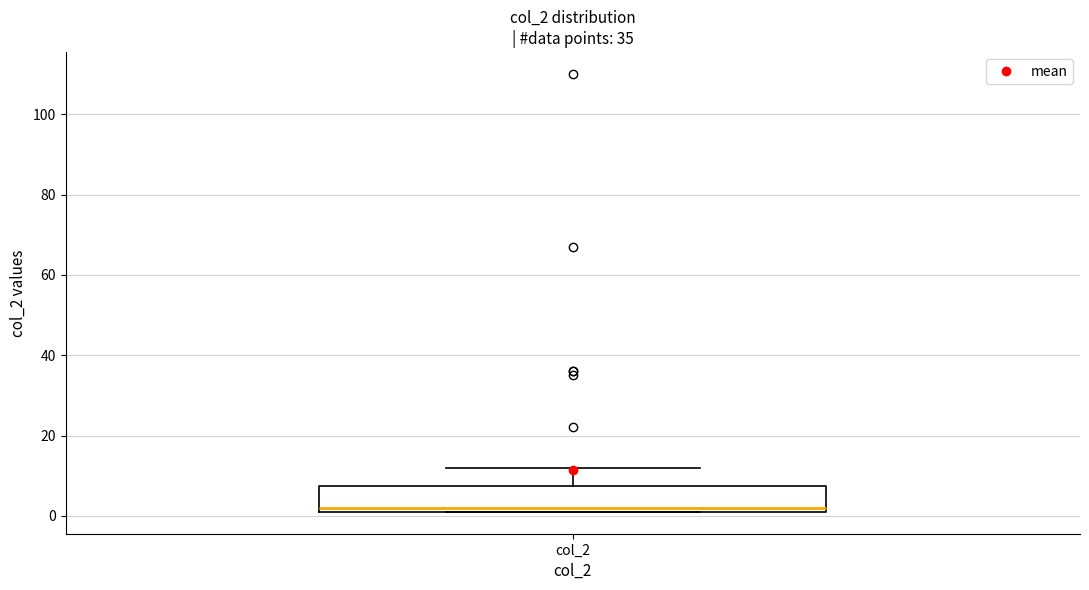

Read this box plot against the y-axis: the position of the median line, the range covered by the box, and the ends of both whiskers. The values are not printed on the chart, so give them approximately, as read against the axis.

median 2 (just above the box's lower edge), box 2 to 8, whiskers 2 to 12